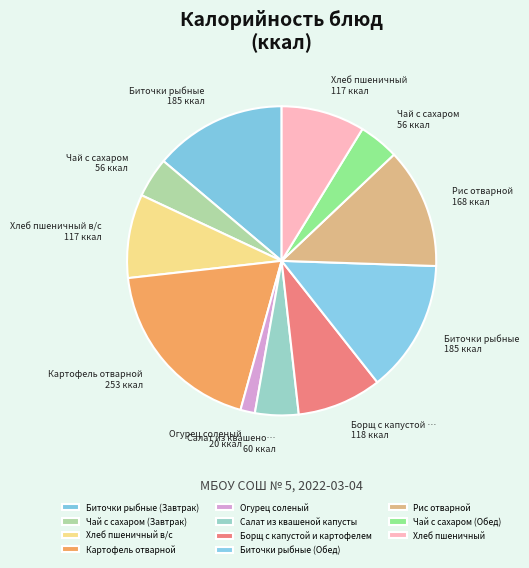

To the nearest percent, what is the difference between the largest and smallest slice percentages?

17%